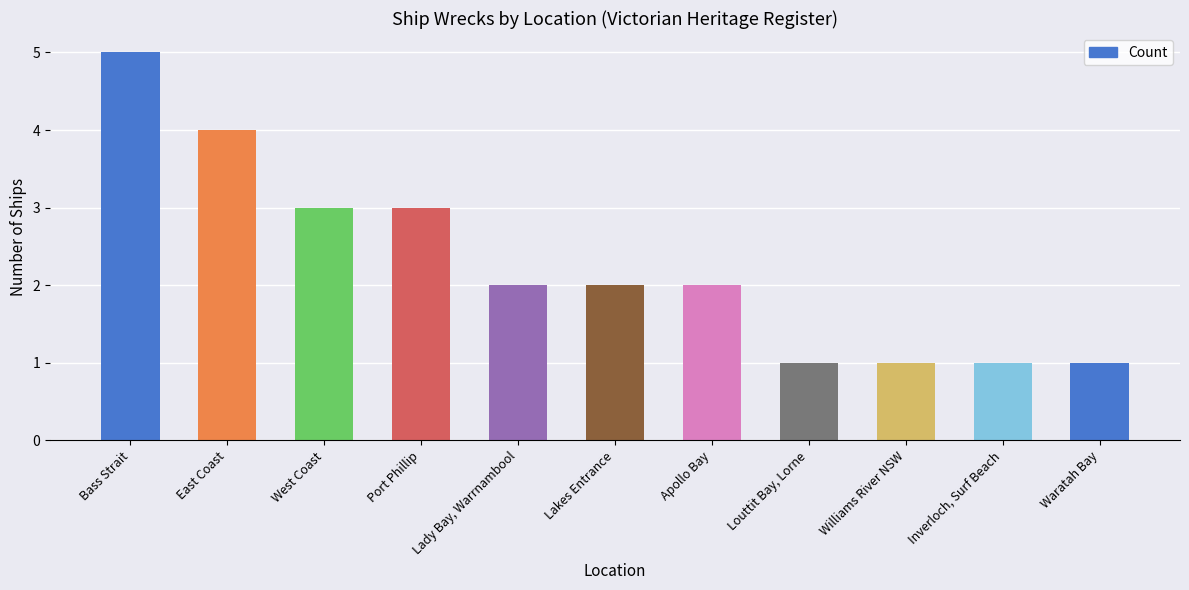

The chart shows a value of 1 at Louttit Bay, Lorne. True or false?

True